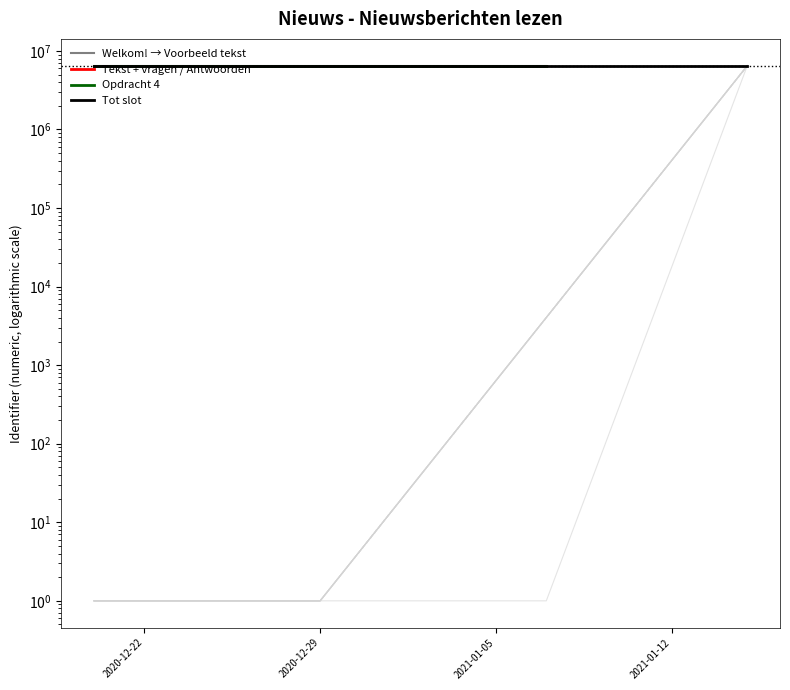

What is the total value across all series at 2020-12-22?

25955286